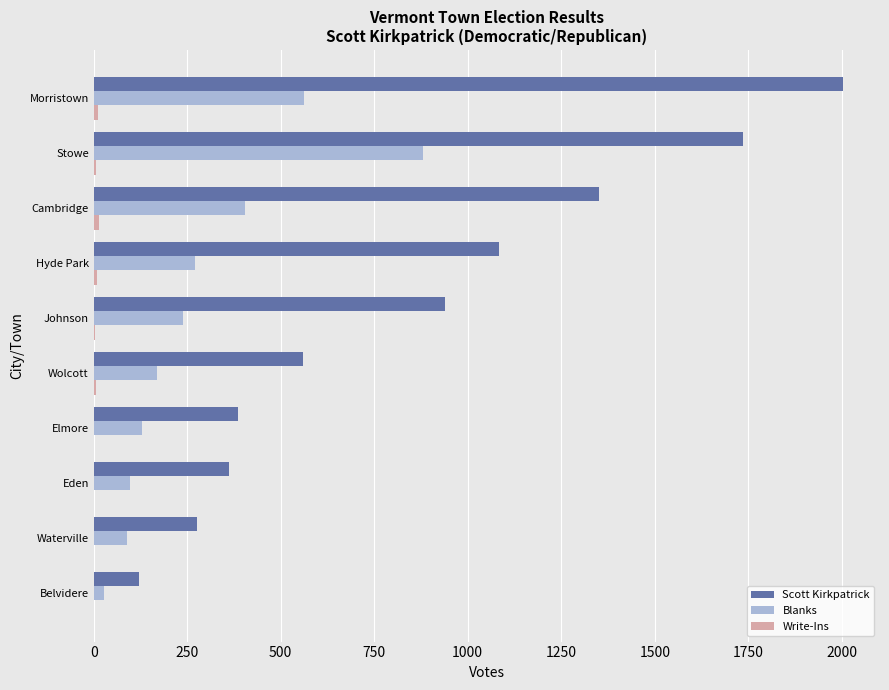

Is the value of Blanks at Morristown greater than the value of Scott Kirkpatrick at Johnson?

No